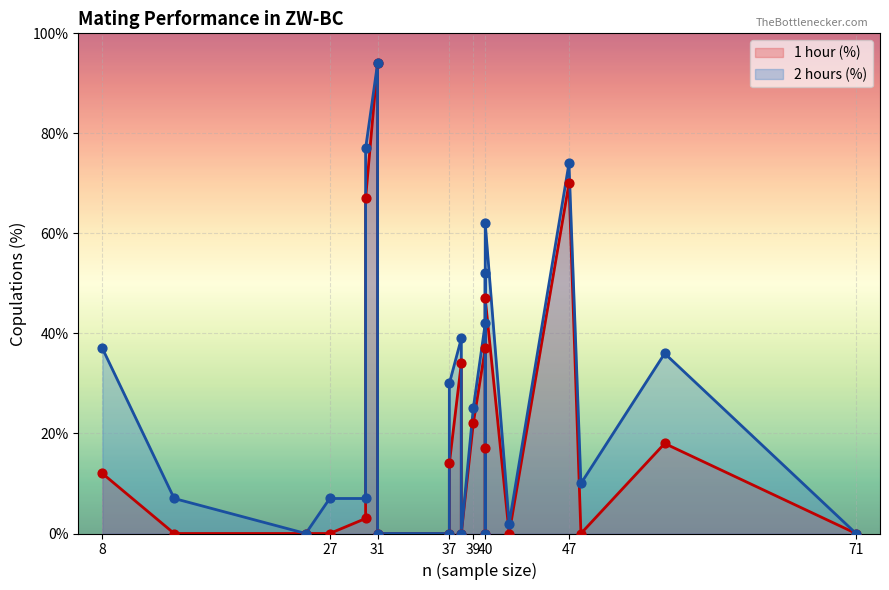

Which series contains the lowest Y value?

1 hour (%)